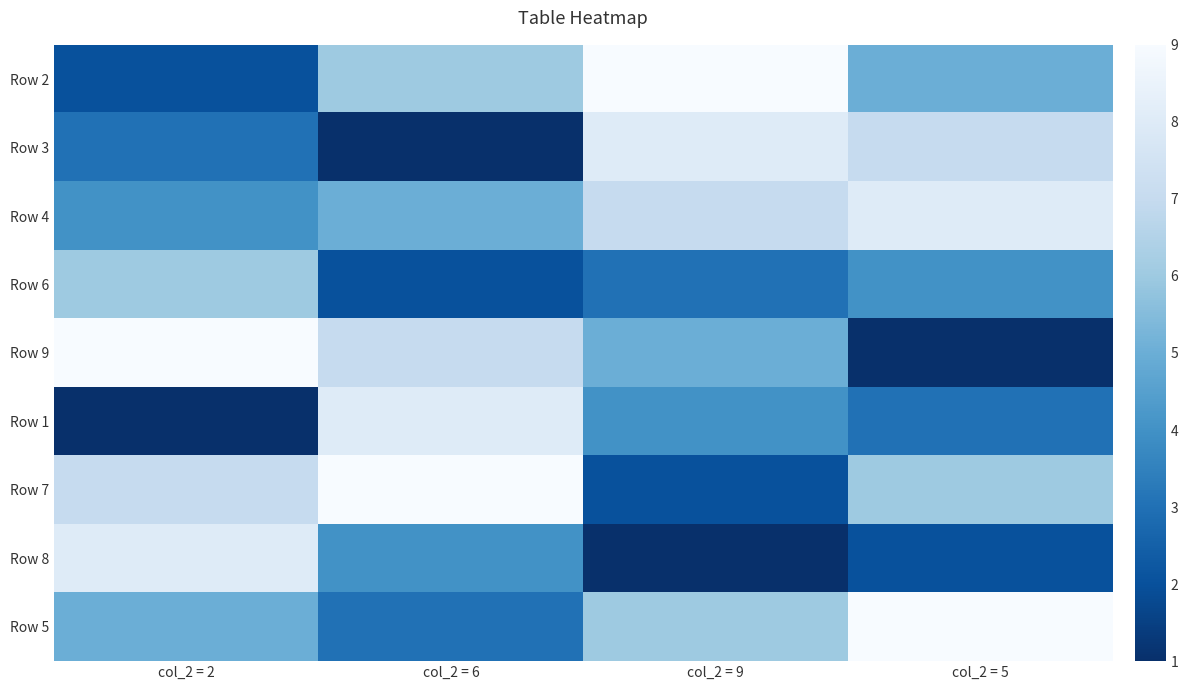

What is the difference between the highest and lowest values at col_2 = 6?

8